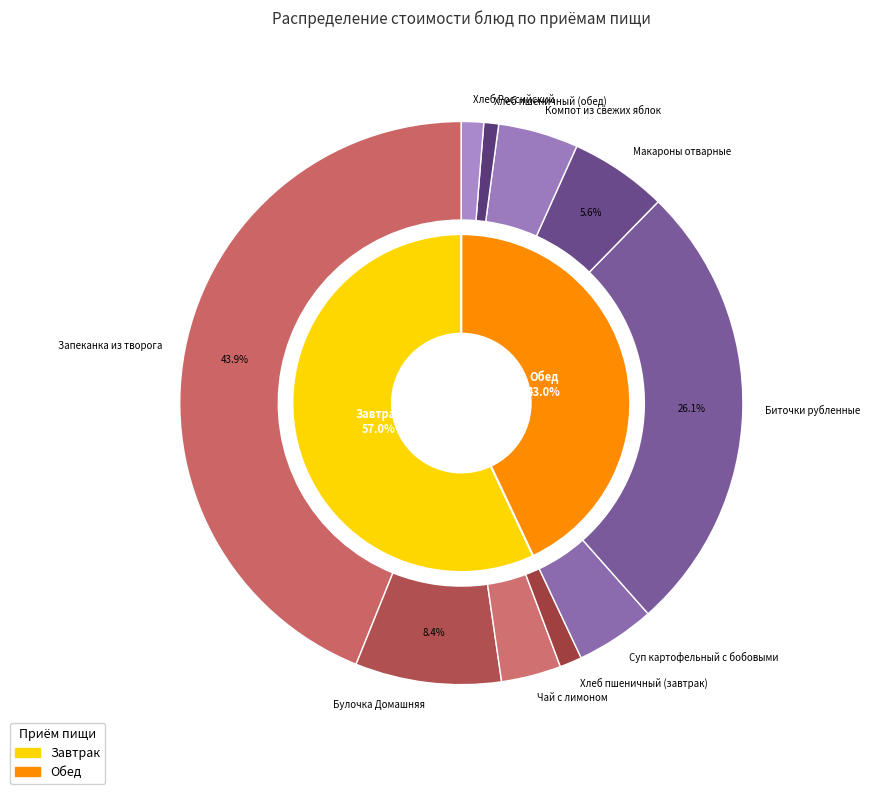

Which slice is the smallest?

Хлеб пшеничный (обед)